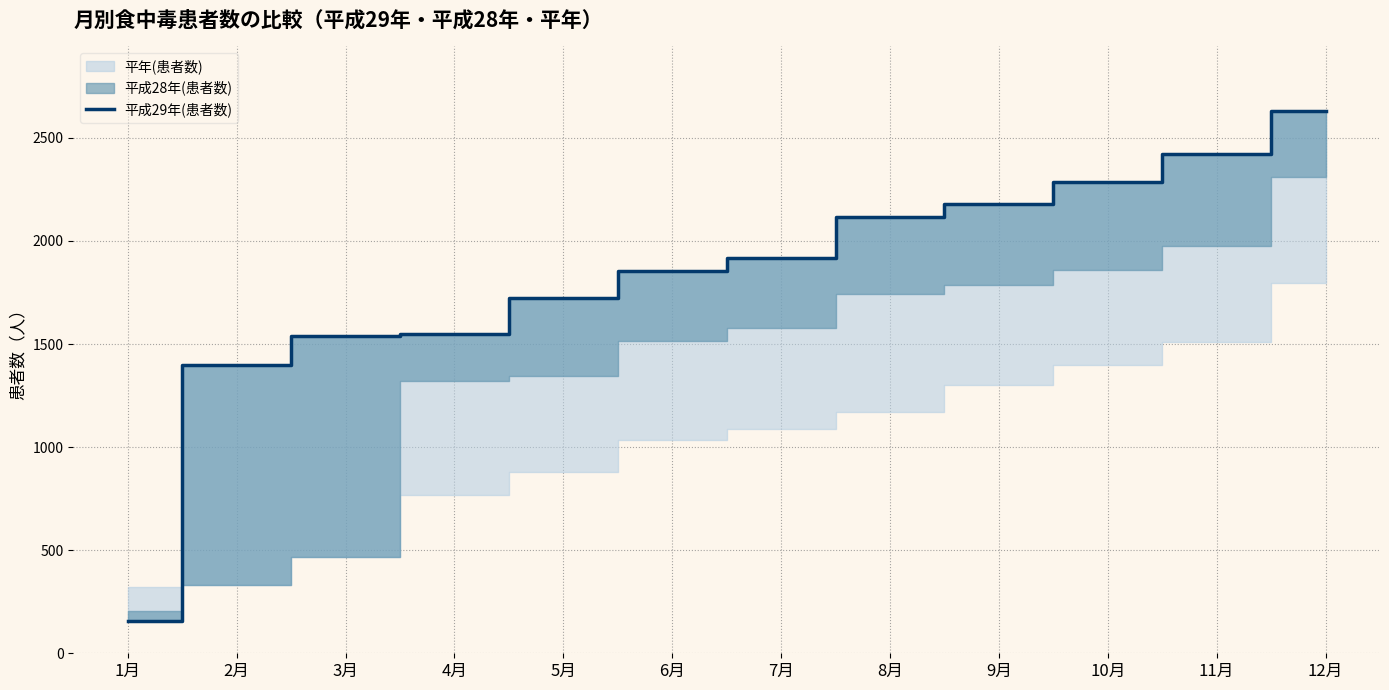

What is the label of the 5th point from the right?

8月